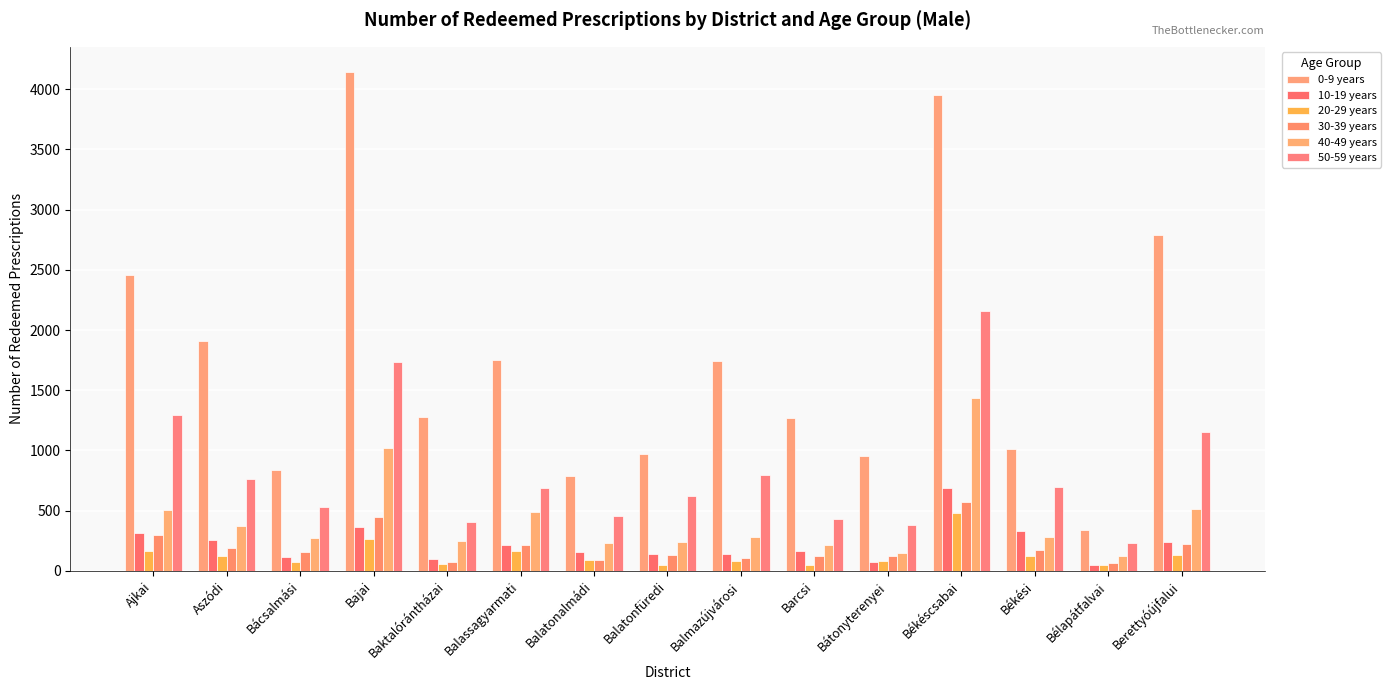

At which category is the sum across all series the highest?

Békéscsabai